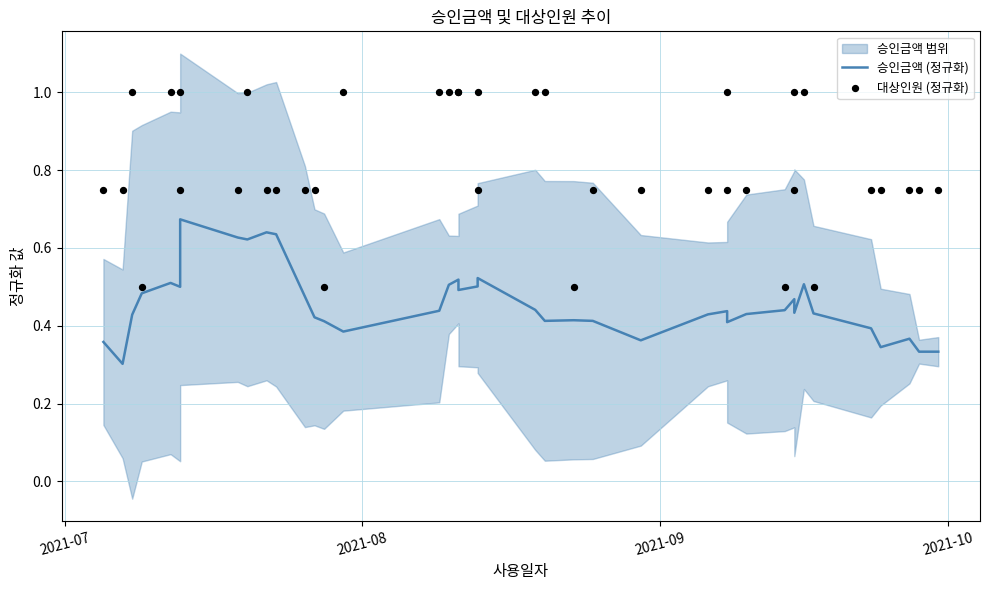

Which series contains the highest Y value?

대상인원 (정규화)